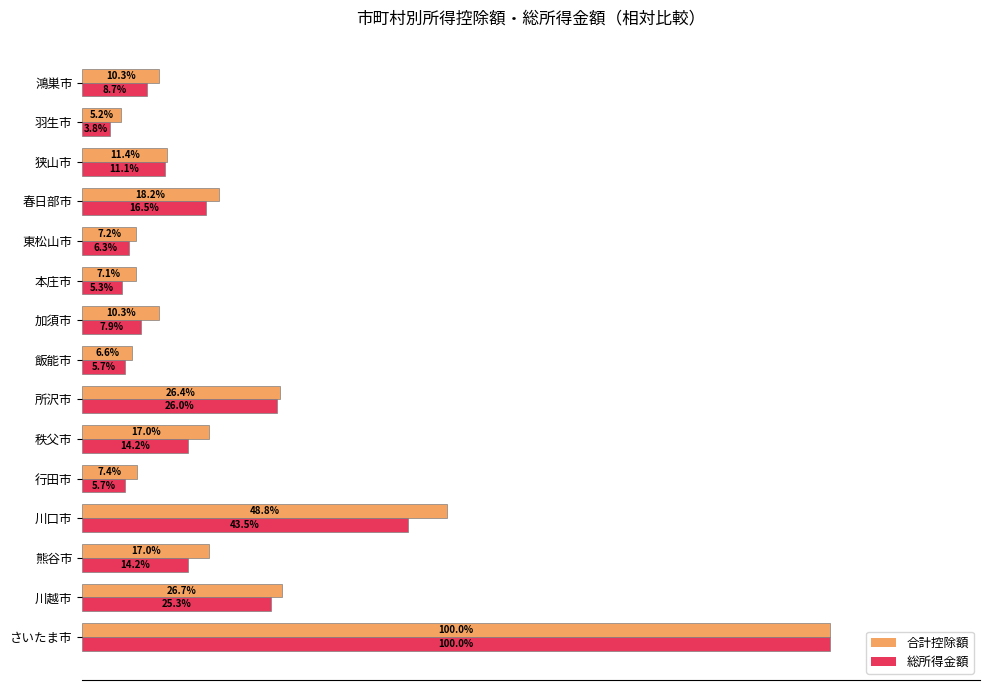

Which series changed the most between 加須市 and 本庄市?

合計控除額